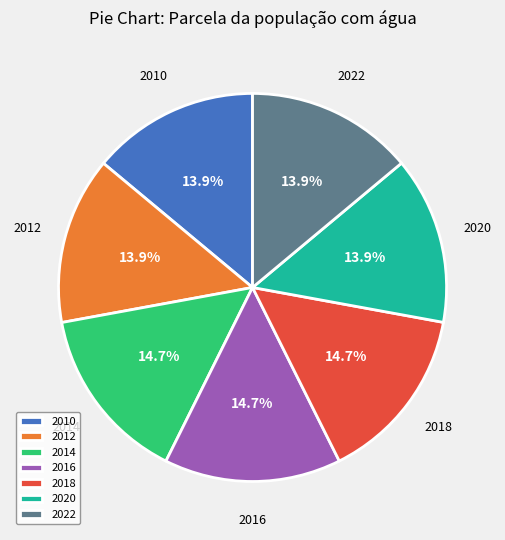

How much of the chart is everything except 2020?

86.1%